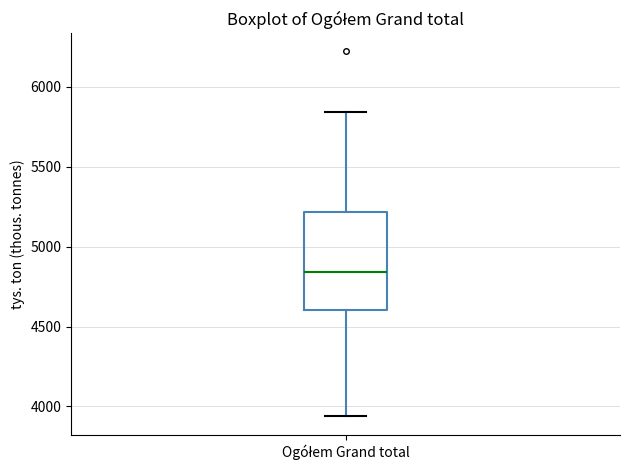

Where is the upper edge of the box for Ogółem Grand total on the y-axis? The values are not printed on the chart, so give them approximately, as read against the axis.

5200